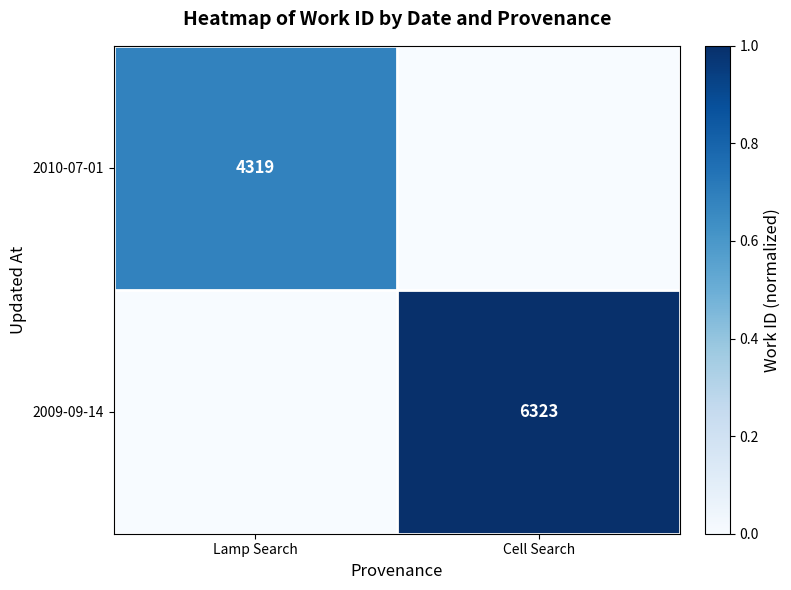

Is it true that 2009-09-14 equals 2751 at Cell Search?

False